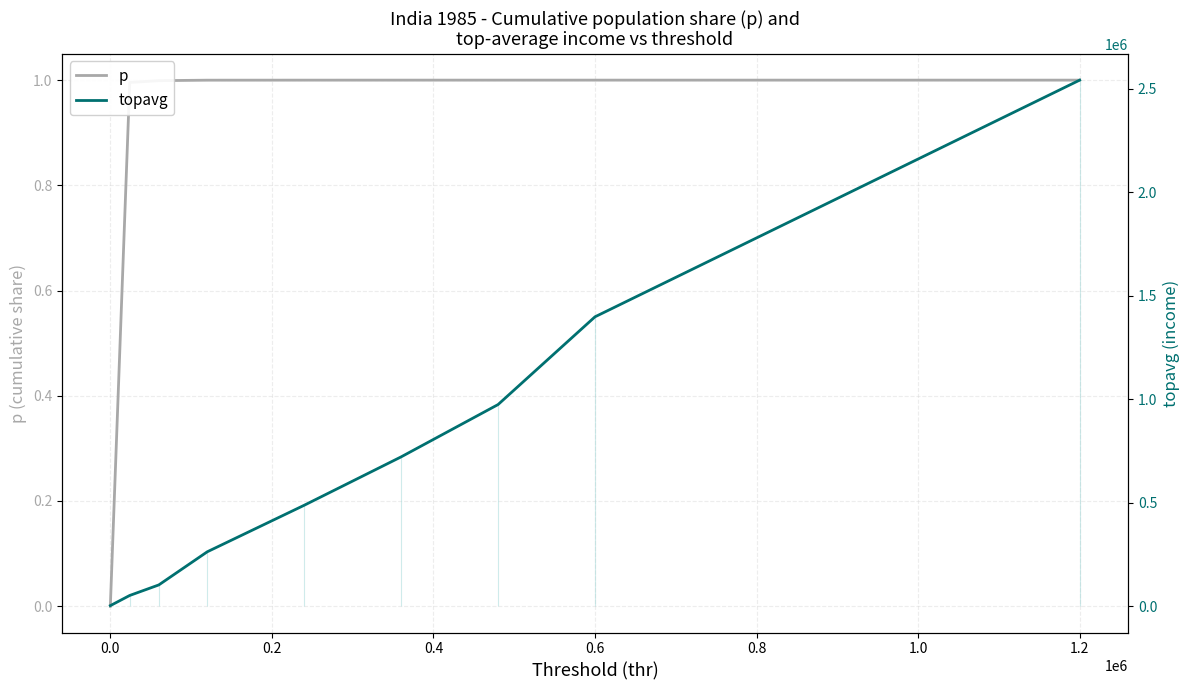

True or false: topavg has more than 1 points higher than both neighbors.

False